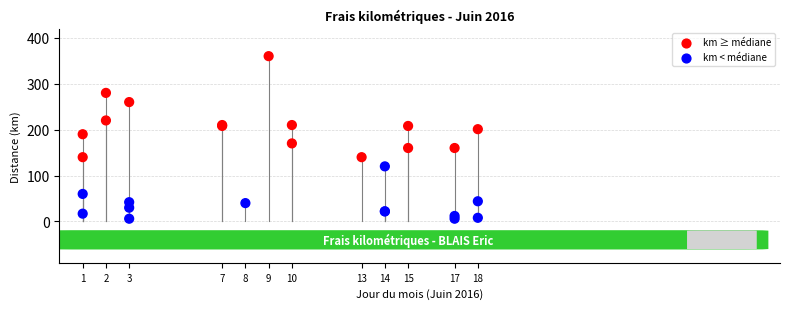

What Y value in the scatter plot is closest to 183?

190